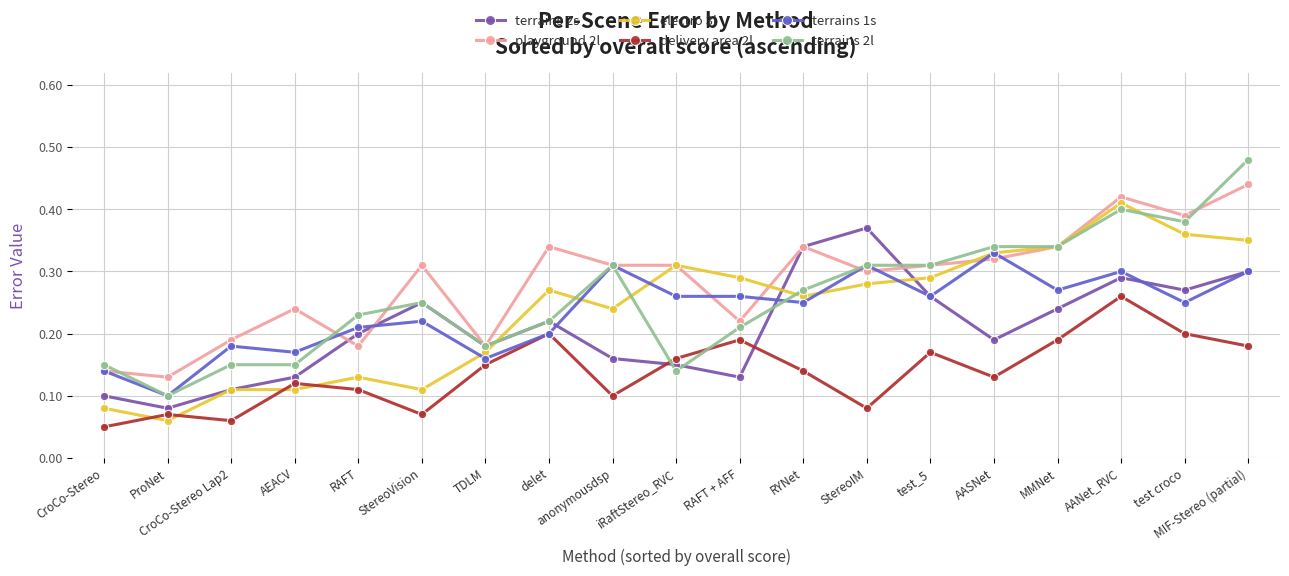

True or false: delivery area 2l and terrains 2l intersect in this chart.

True